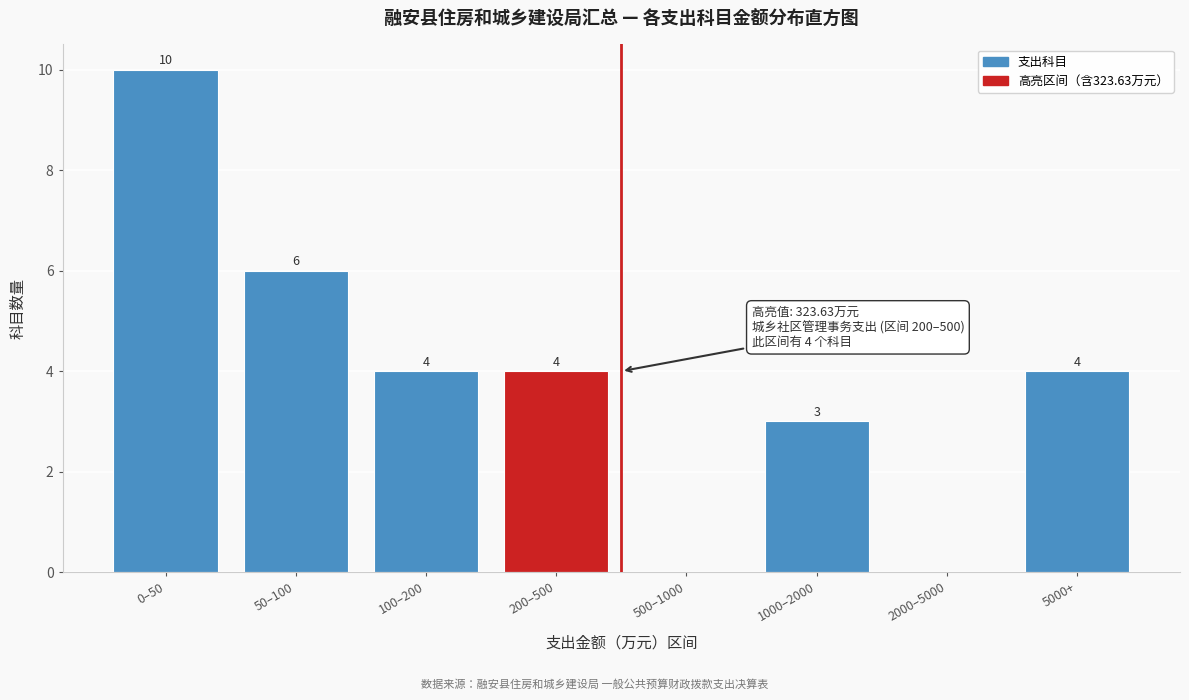

Reading left to right, transcribe all the data shown in this chart.

0–50=10	50–100=6	100–200=4	200–500=4	500–1000=0	1000–2000=3	2000–5000=0	5000+=4